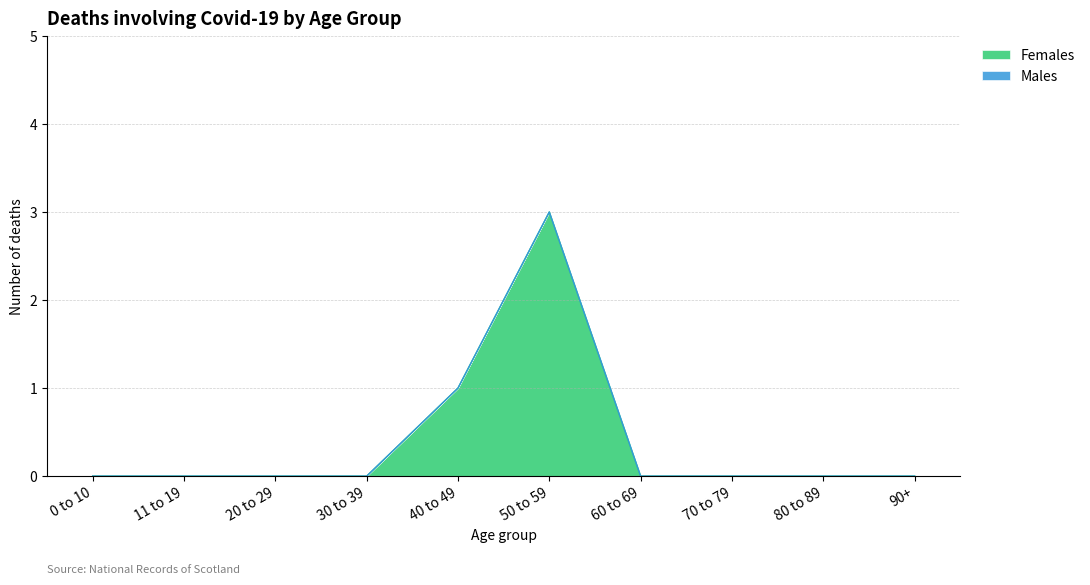

Reading left to right, transcribe all the data shown in this chart.

0 to 10=0	11 to 19=0	20 to 29=0	30 to 39=0	40 to 49=1	50 to 59=3	60 to 69=0	70 to 79=0	80 to 89=0	90+=0